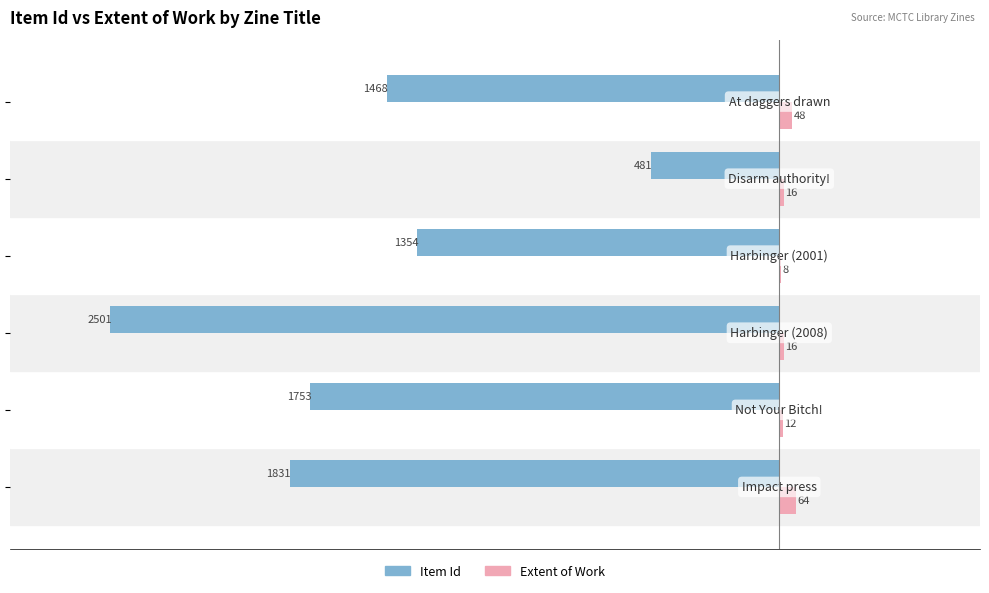

What is the maximum value shown in the chart?

64